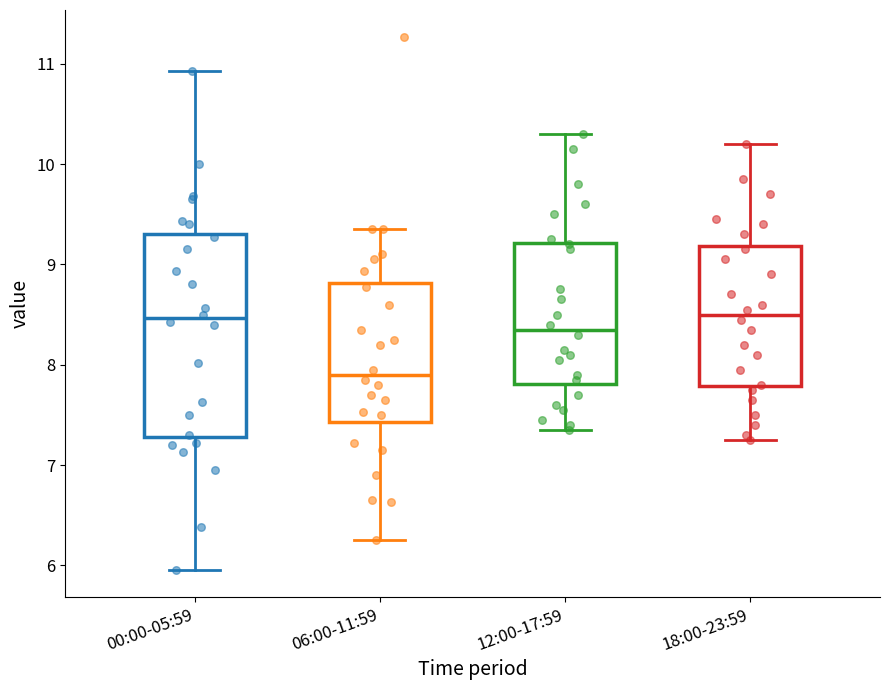

Reading left to right, transcribe this box plot: for each box, give where its median line is, the range the box spans, and where its two whiskers end, as read against the y-axis. The values are not printed on the chart, so give them approximately, as read against the axis.

00:00-05:59: median 8.5, box 7.3 to 9.3, whiskers 6.0 to 10.9
06:00-11:59: median 7.9, box 7.4 to 8.8, whiskers 6.3 to 9.4
12:00-17:59: median 8.4, box 7.8 to 9.2, whiskers 7.4 to 10.3
18:00-23:59: median 8.5, box 7.8 to 9.2, whiskers 7.3 to 10.2